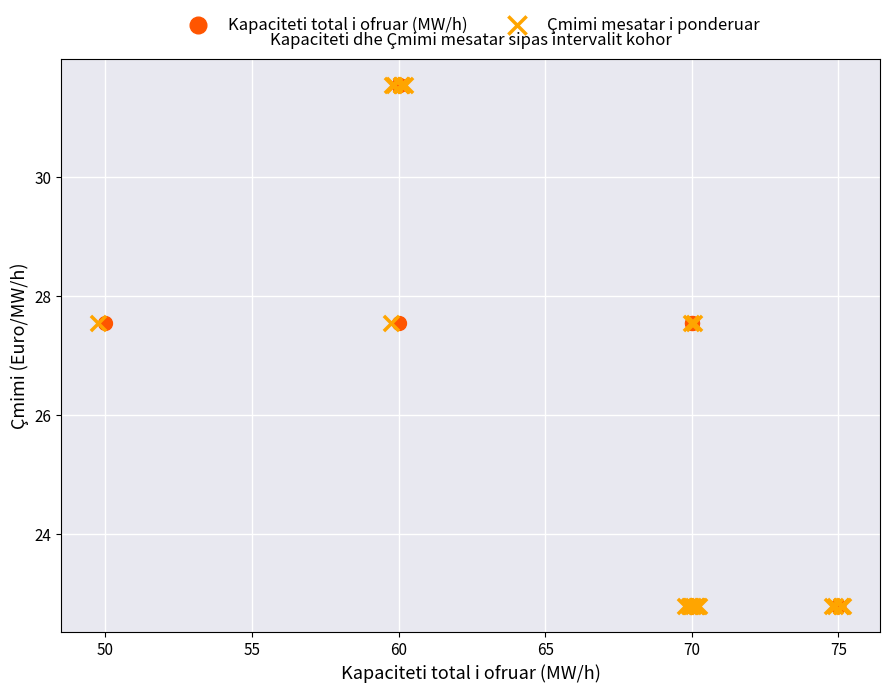

What are all the series names shown in the legend?

Kapaciteti total i ofruar (MW/h), Çmimi mesatar i ponderuar